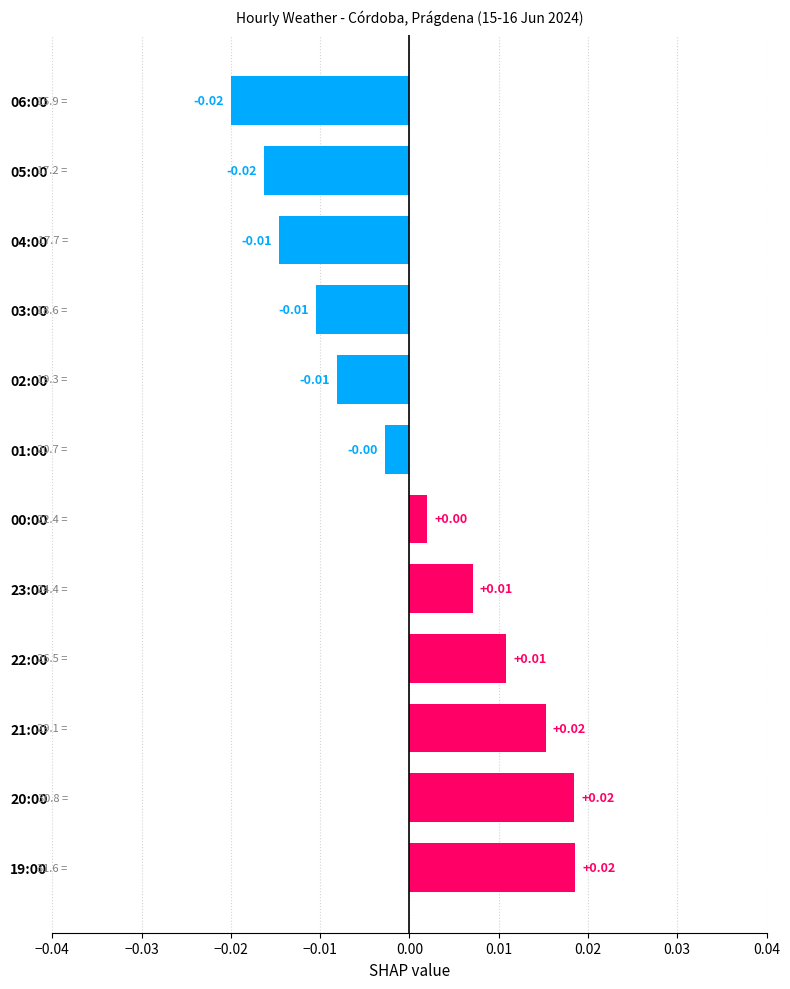

Which has a higher value, 04:00 or 19:00?

19:00